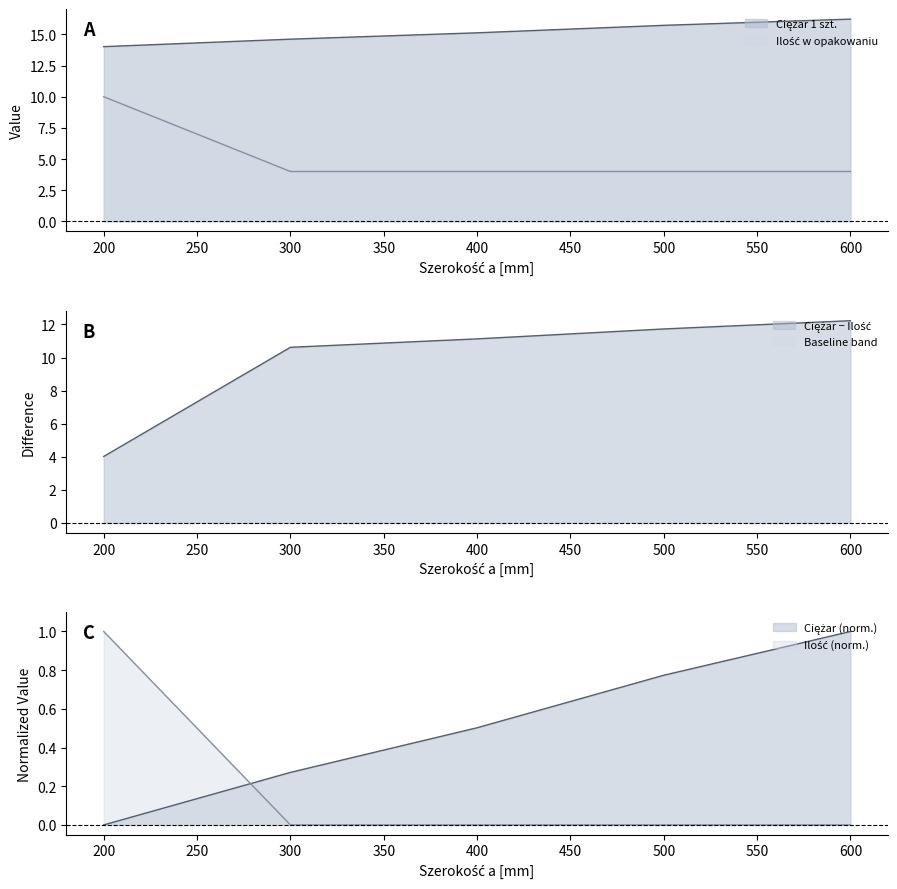

What are all the series names shown in the legend?

Ciężar 1 szt., Ilość w opakowaniu